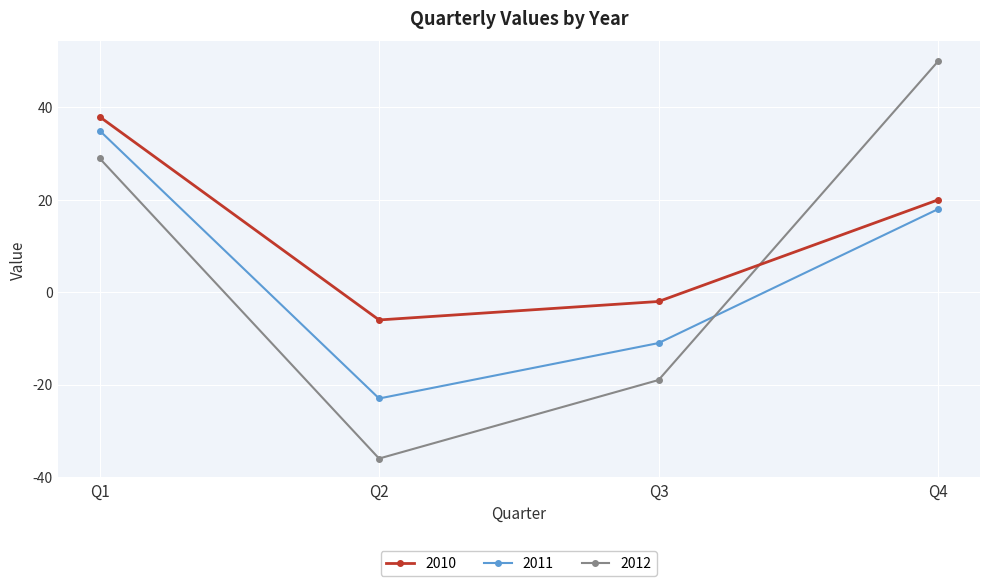

What is the total value across all series at Q1?

102